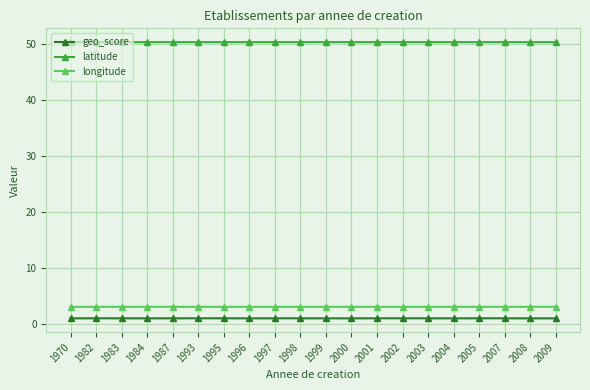

The value of longitude at 2009 is 3.0. True or false?

True